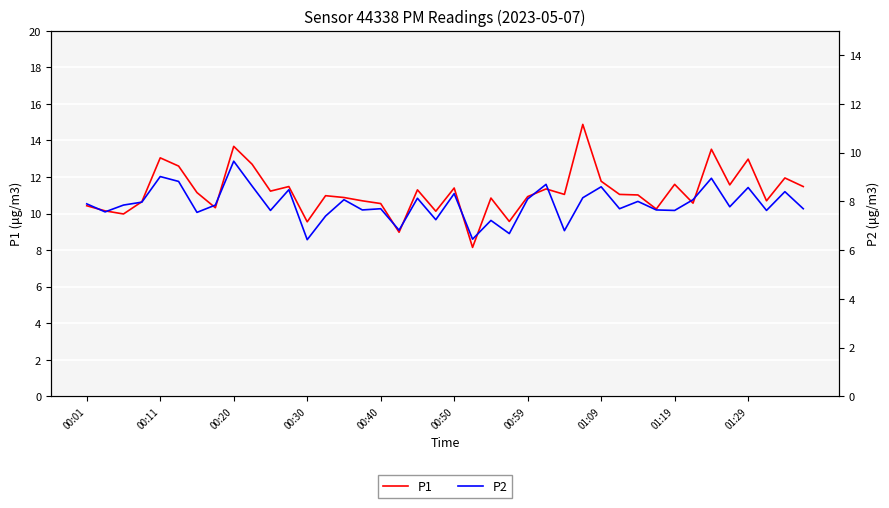

What position from the left is 18?

19